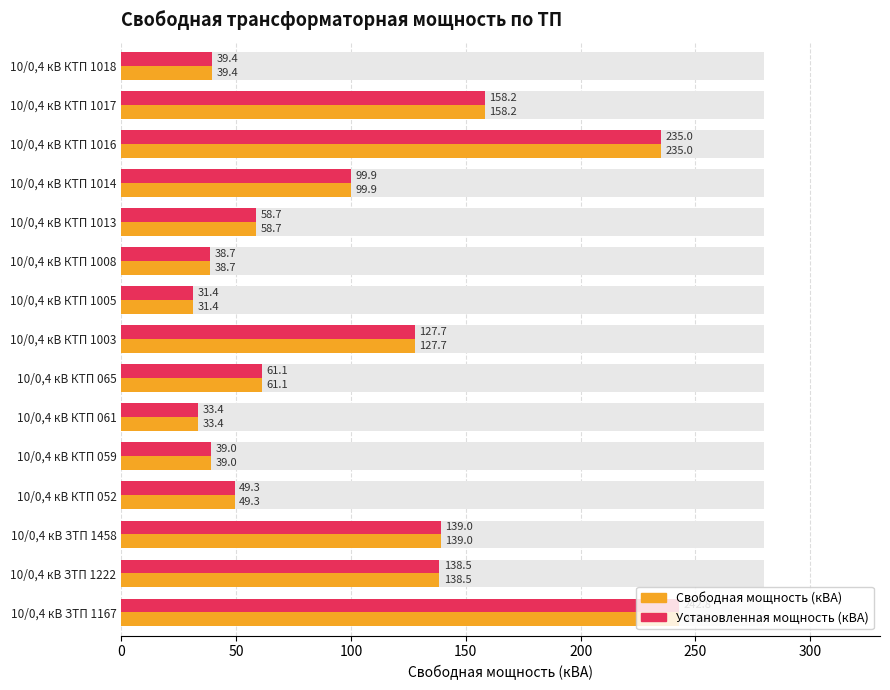

Count the number of categories in the chart.

15